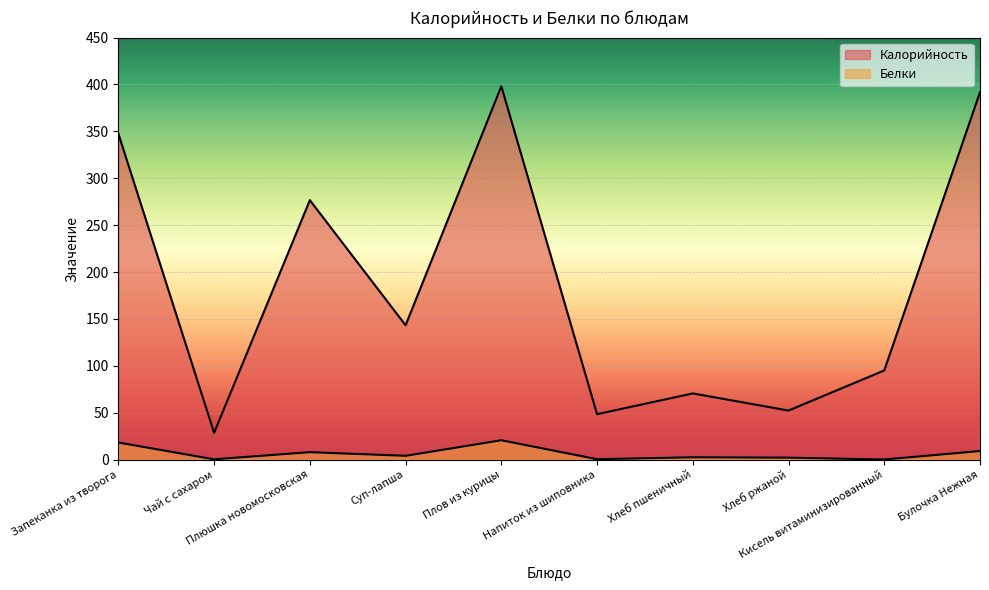

Which category has the lowest value across all series?

Кисель витаминизированный